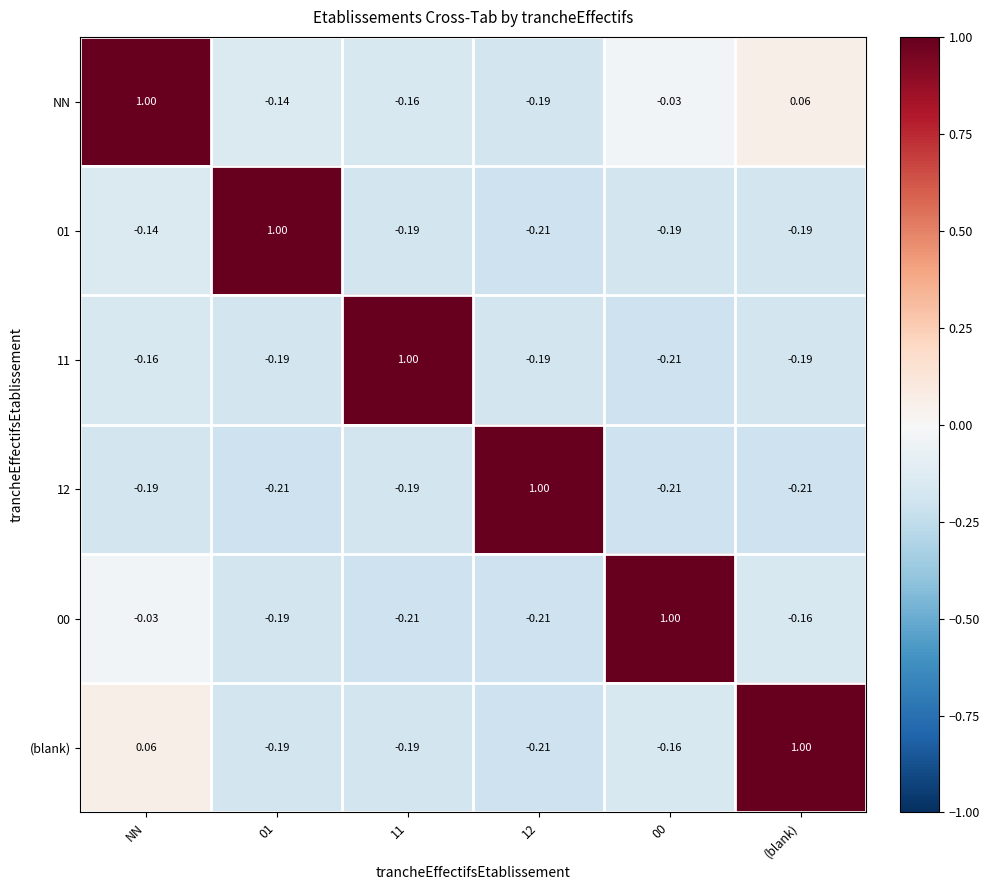

At which category is the sum across all series the highest?

NN